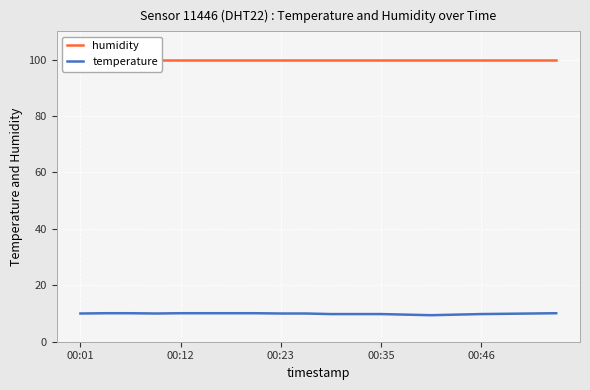

What is the average value of the humidity series?

99.9